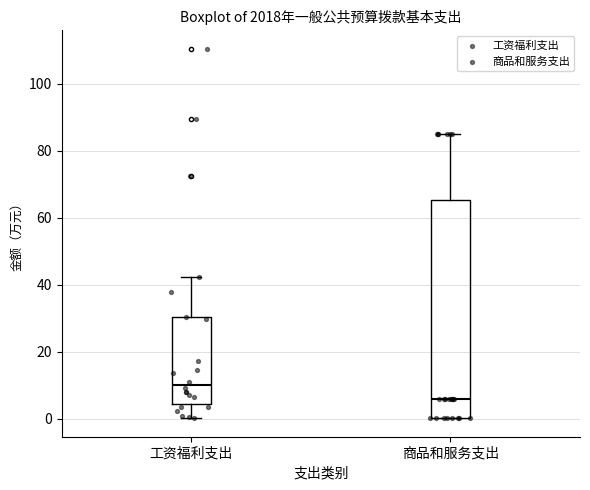

Reading left to right, read every box against the y-axis: the position of its median line, the range the box covers, and the ends of its whiskers. The values are not printed on the chart, so give them approximately, as read against the axis.

工资福利支出: median 10, box 4 to 30, whiskers 0 to 42
商品和服务支出: median 6, box 0 to 66, whiskers 0 to 84